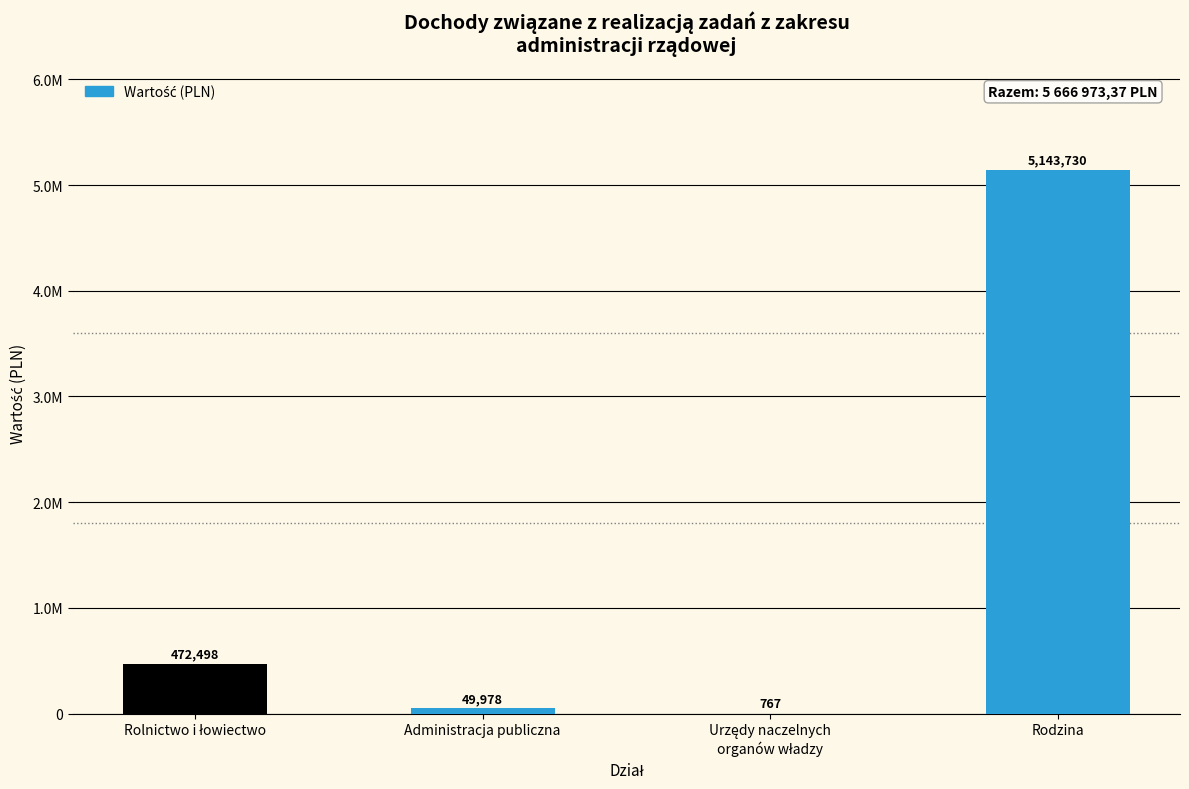

What is the label of the 3rd bar from the left?

Urzędy naczelnych
organów władzy